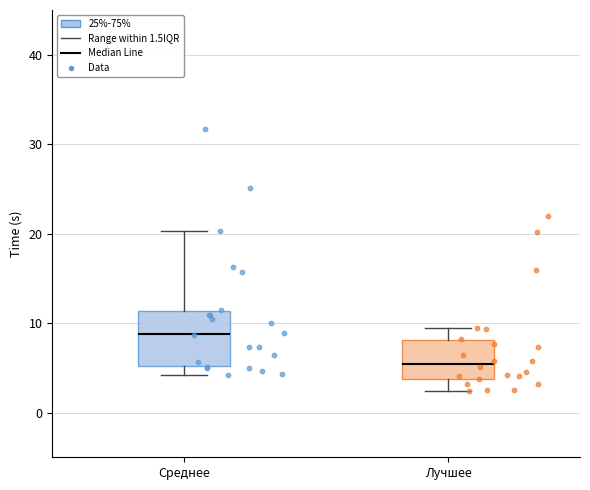

Which box has the lowest median line?

Лучшее